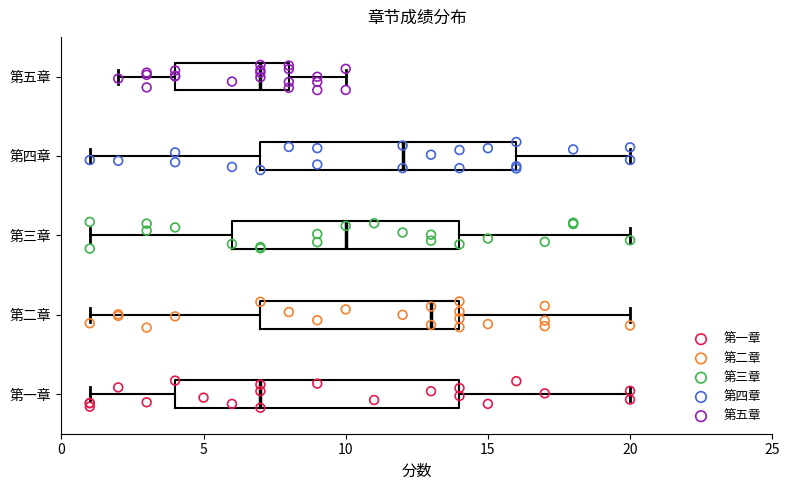

Reading bottom to top, read every box against the x-axis: the position of its median line, the range the box covers, and the ends of its whiskers. The values are not printed on the chart, so give them approximately, as read against the axis.

第一章: median 7, box 4 to 14, whiskers 1 to 20
第二章: median 13, box 7 to 14, whiskers 1 to 20
第三章: median 10, box 6 to 14, whiskers 1 to 20
第四章: median 12, box 7 to 16, whiskers 1 to 20
第五章: median 7, box 4 to 8, whiskers 2 to 10